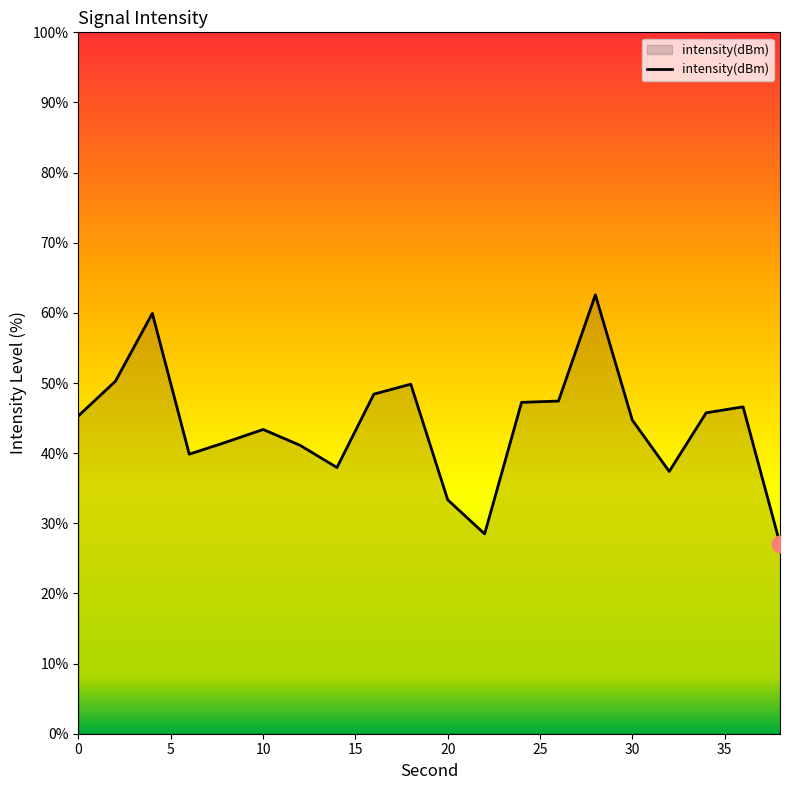

How many lines are shown in the chart?

1